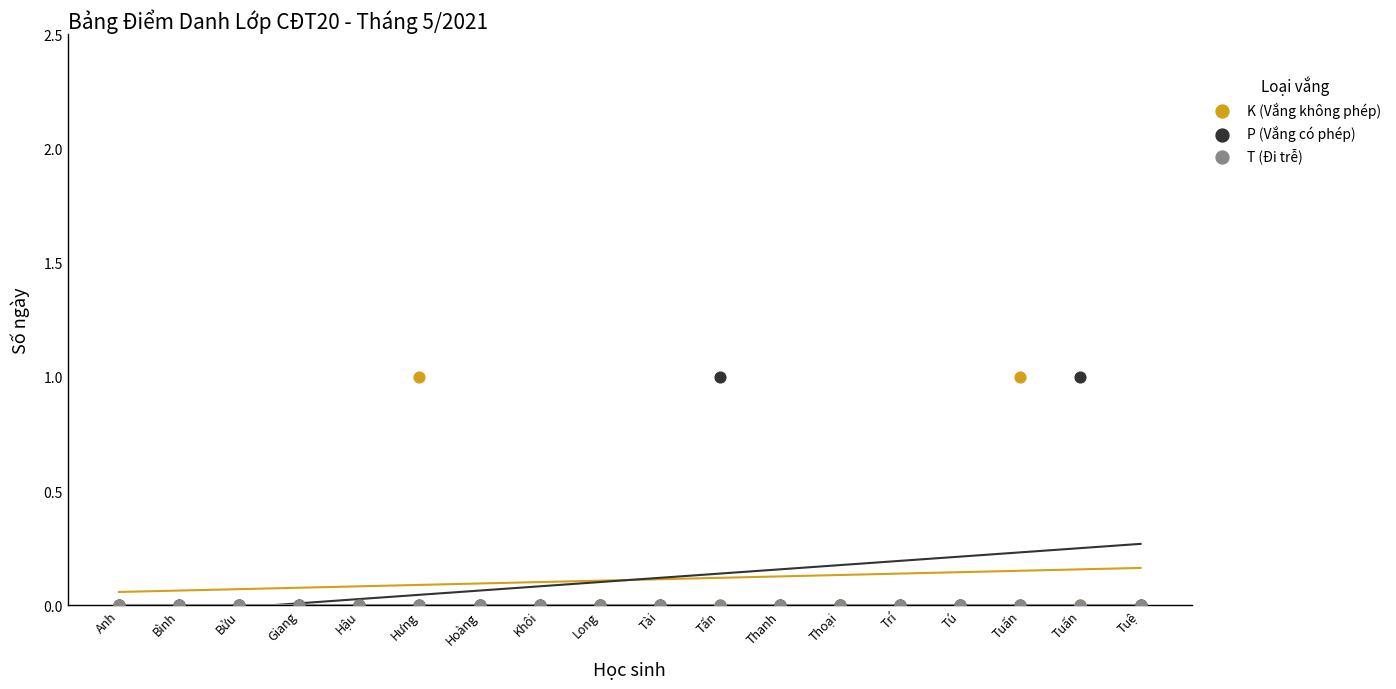

What are all the series names shown in the legend?

K (Vắng không phép), P (Vắng có phép), T (Đi trễ)